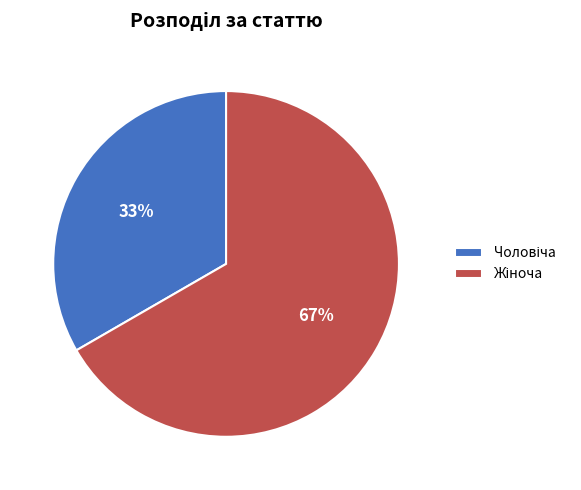

Is there a majority slice in this chart?

Yes